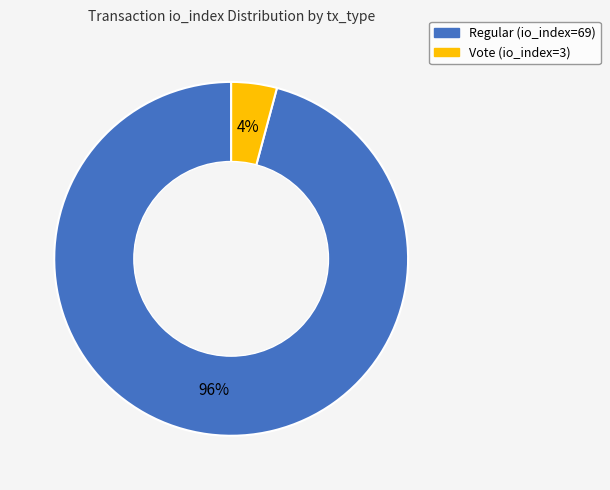

Is it true that Vote (io_index=3) is 10% of the pie?

False